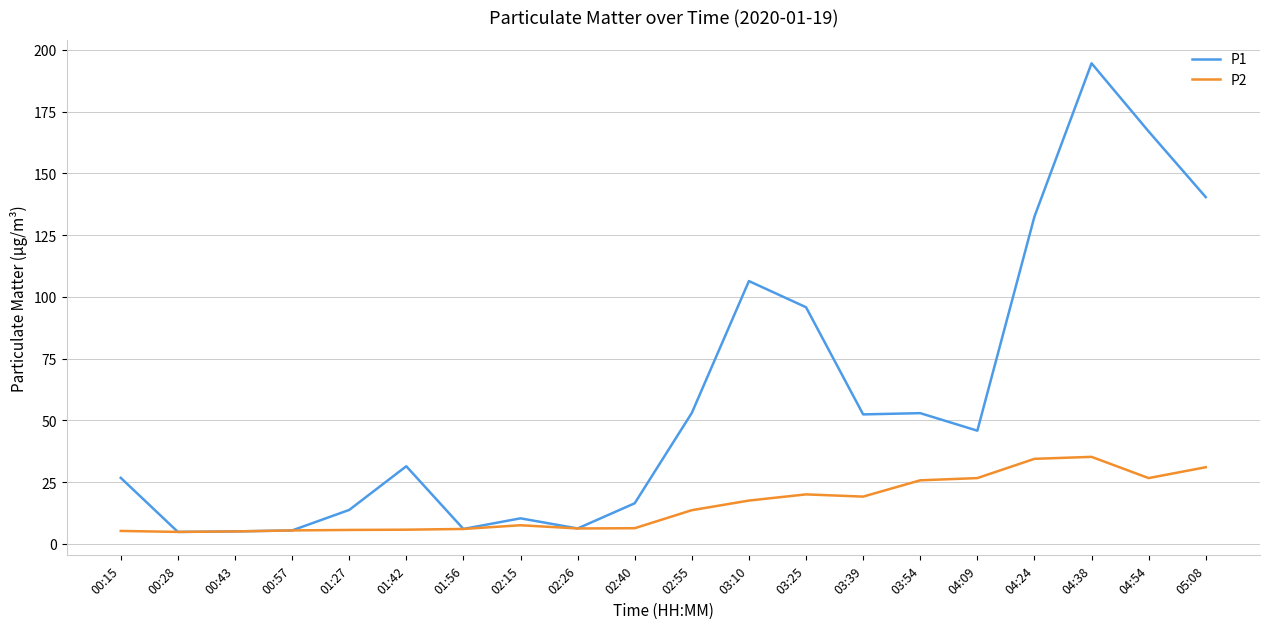

What is the sum of the P2 values at 02:40 and 04:38?

41.5